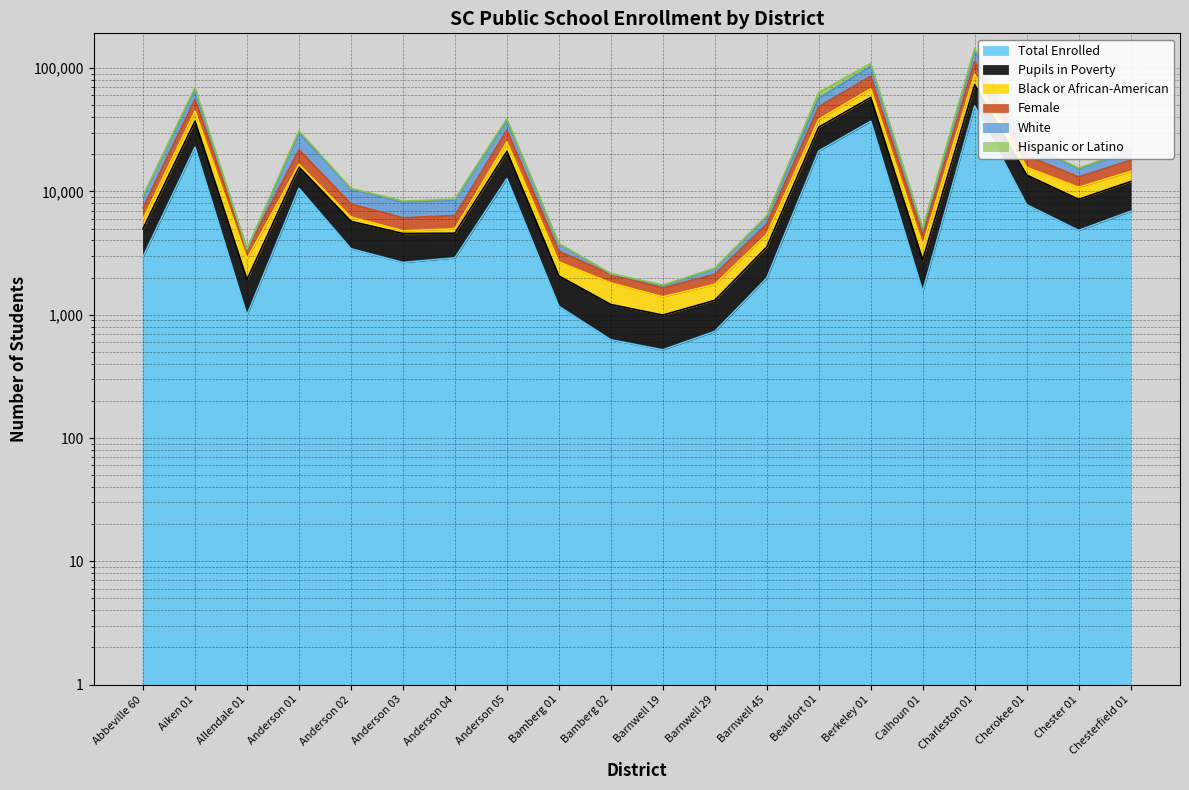

What is the value of the White point at the 18th from the left?

24164